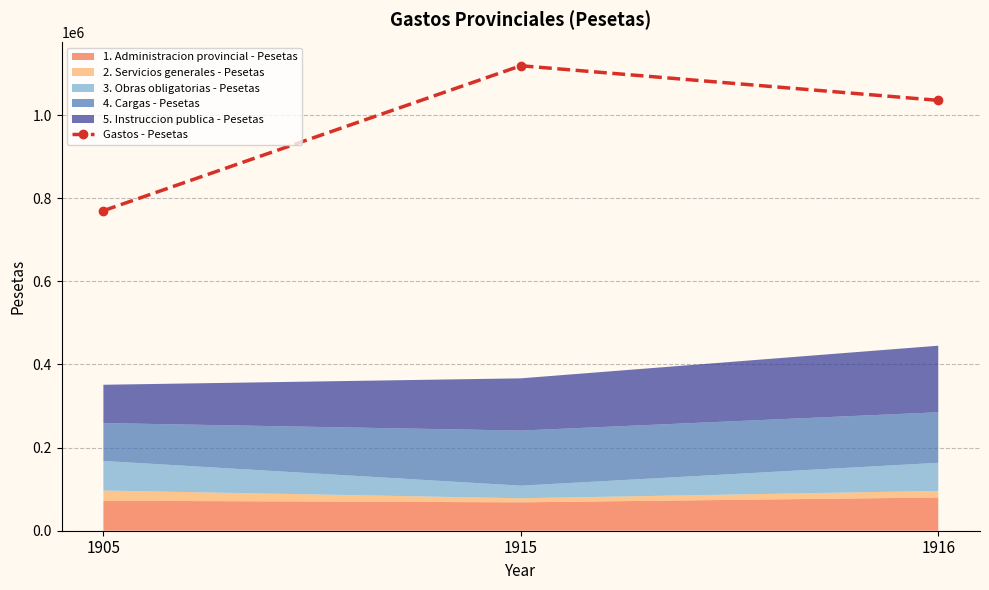

Reading right to left, list all the values displayed in this chart.

1916=1035564	1915=1118863	1905=770091